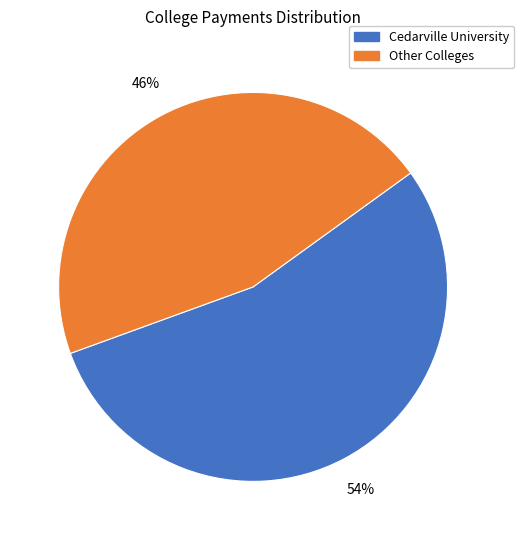

Is there any slice that represents more than half of the pie?

Yes